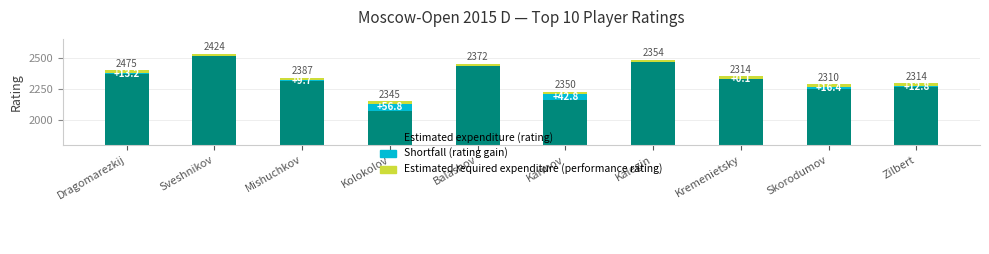

What is the label of the 10th bar from the left?

Zilbert